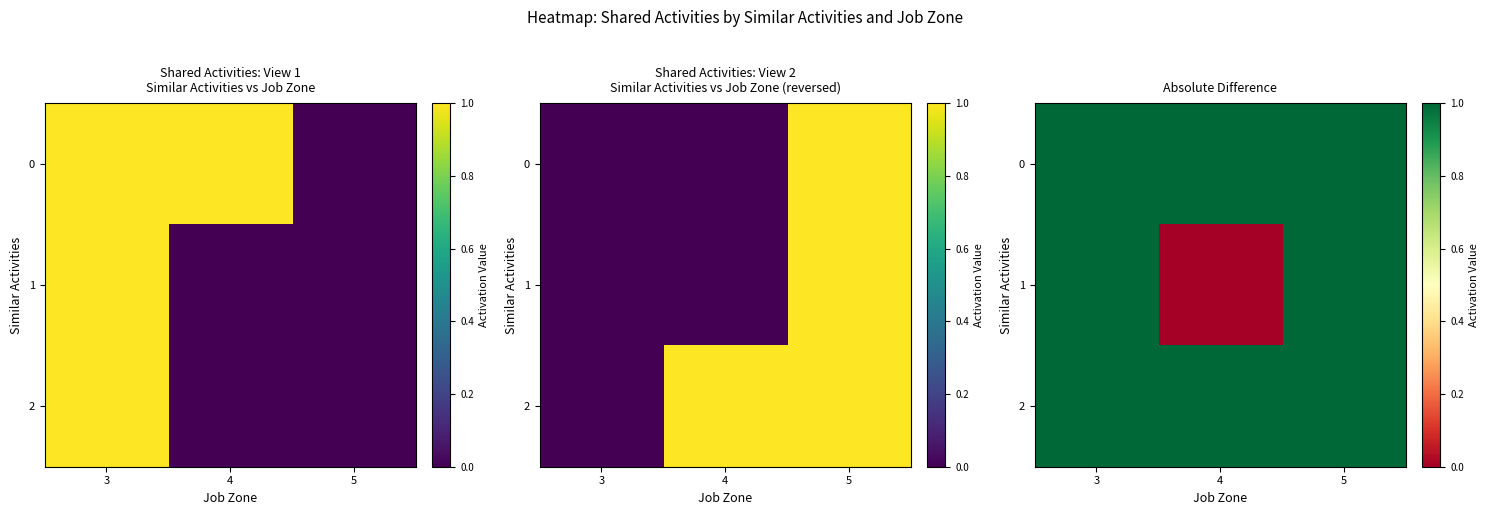

How many distinct data groups are displayed?

3